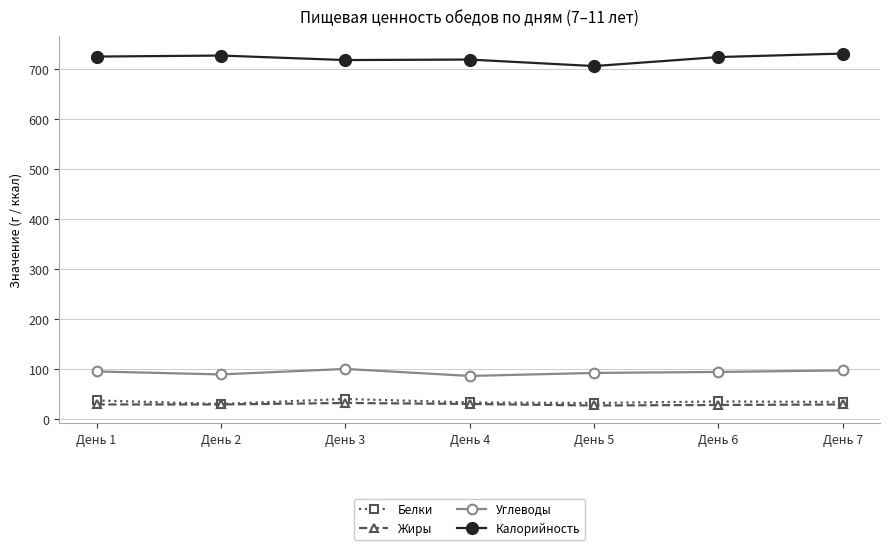

True or false: Калорийность and Жиры intersect in this chart.

False